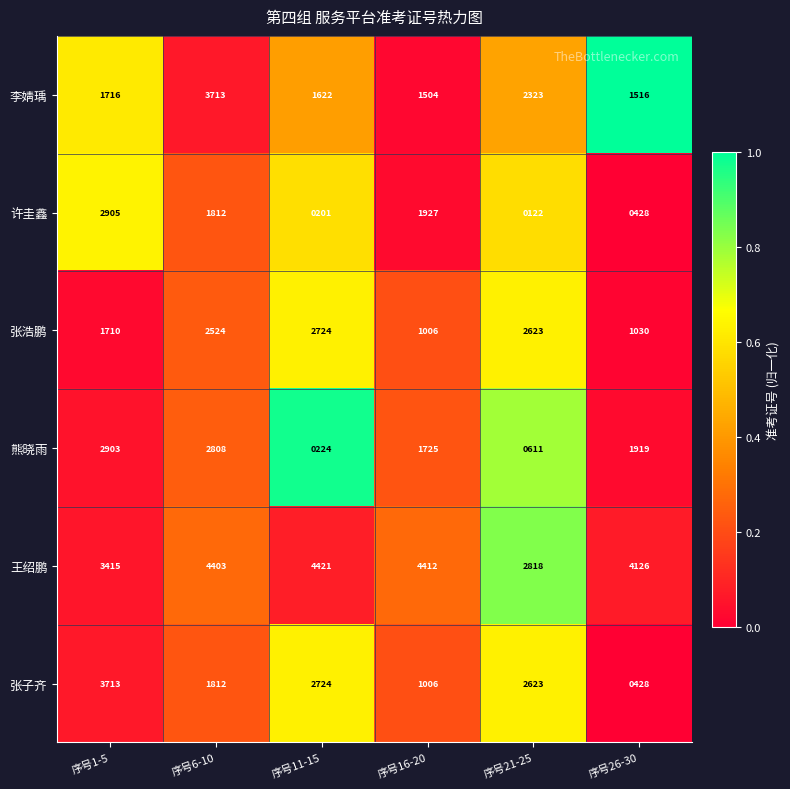

What is the greatest value displayed?

4421